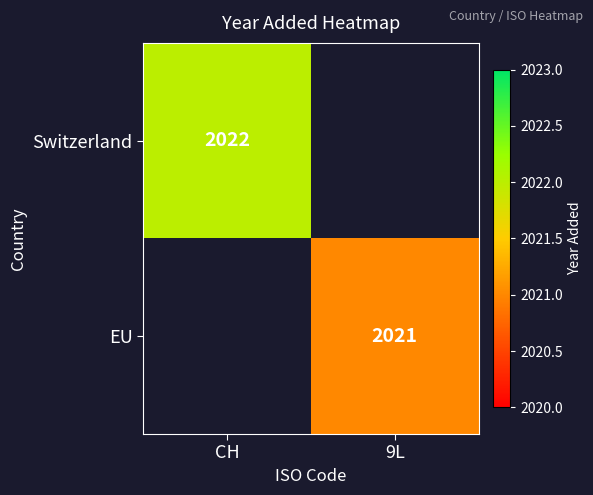

Is it true that EU equals 1124 at 9L?

False